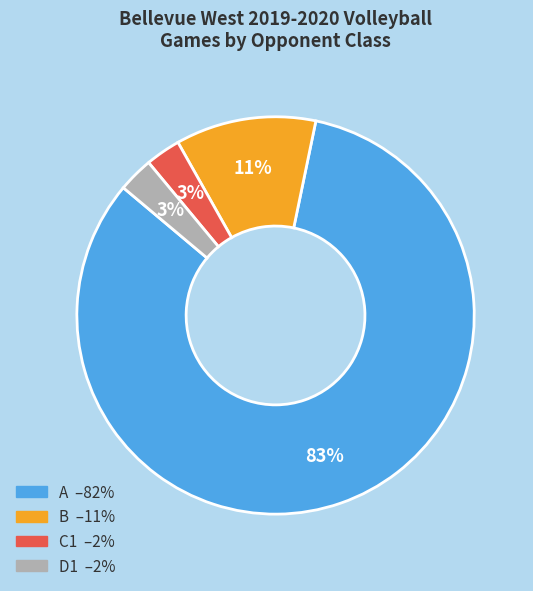

Count the number of slices in the pie.

4